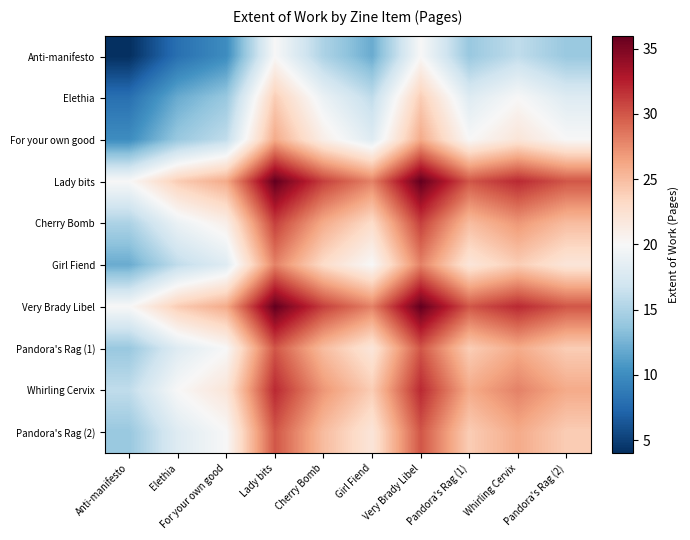

Which series has the widest spread of values?

Anti-manifesto